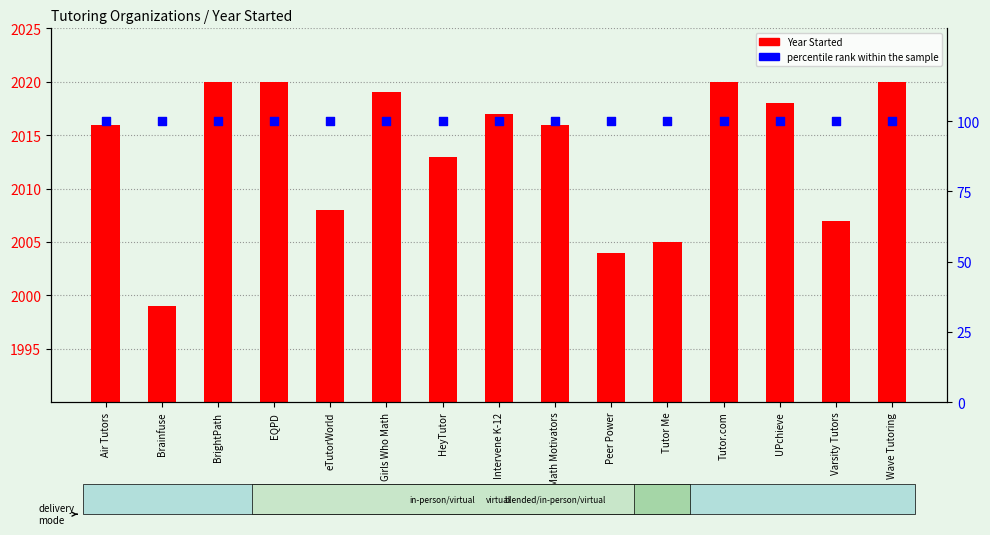

Which series reaches the maximum Y coordinate?

Year Started